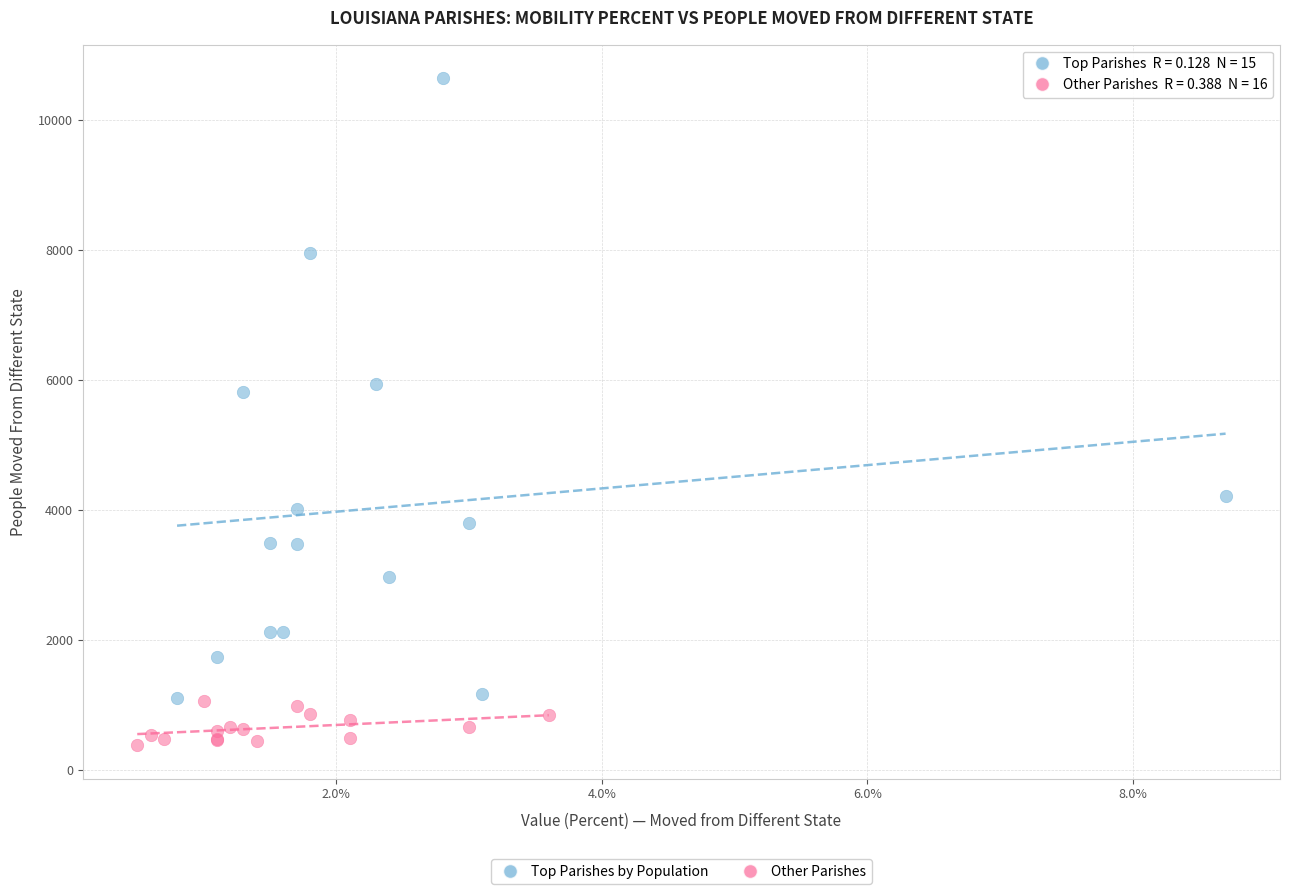

Which series contains the highest Y value?

Top Parishes by Population